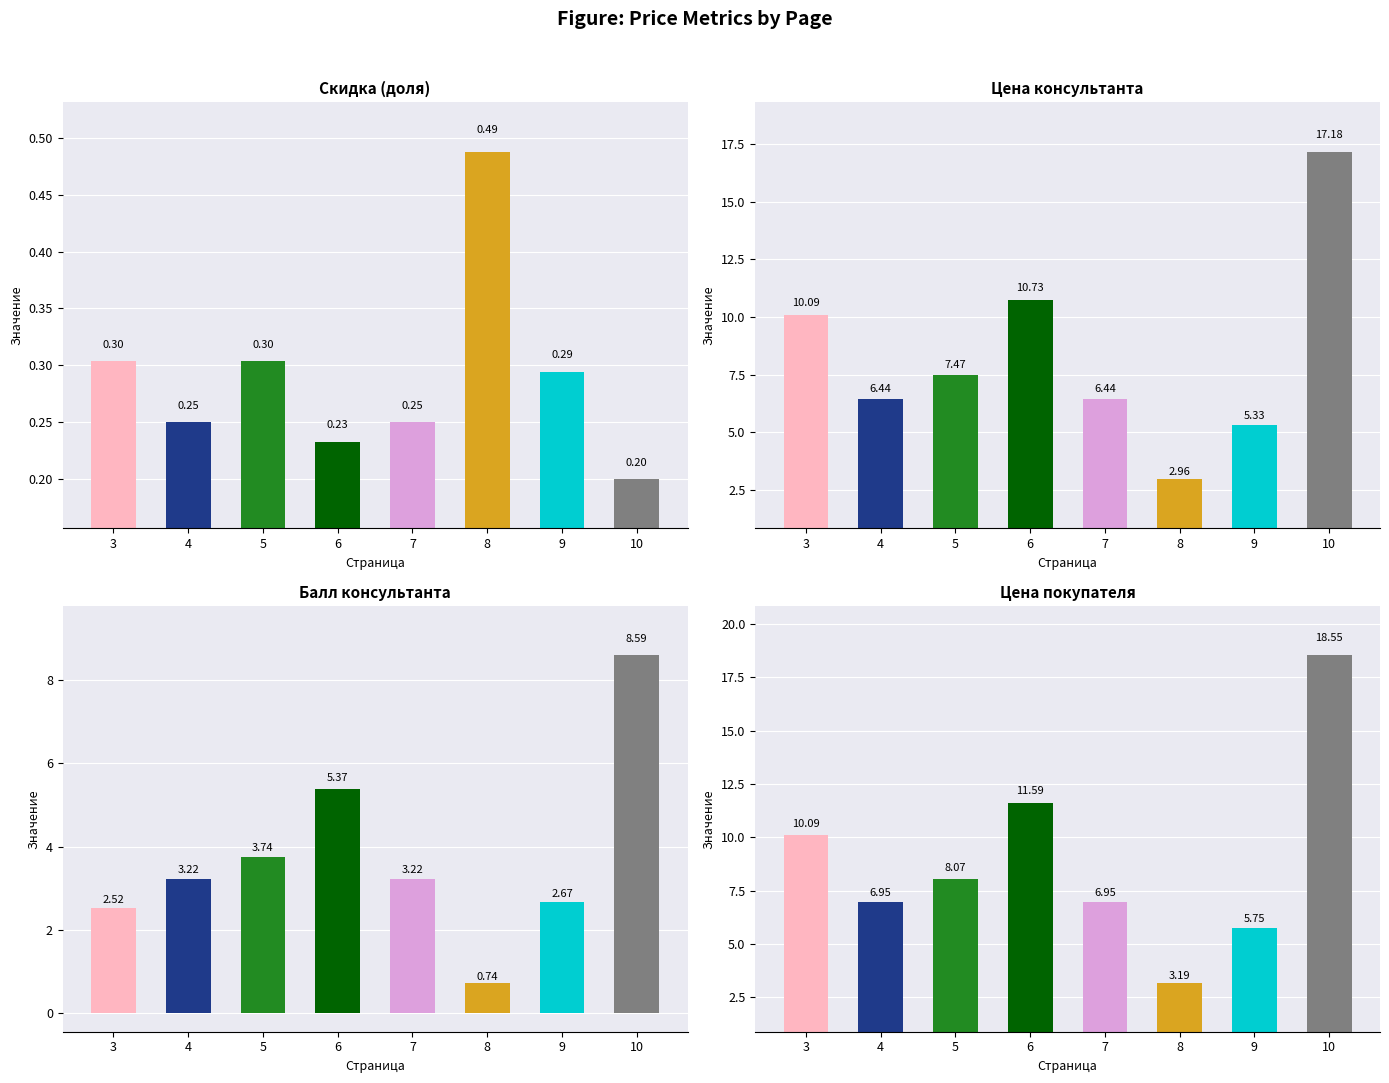

What is the sum of the скидка values at 10 and 8?

0.7